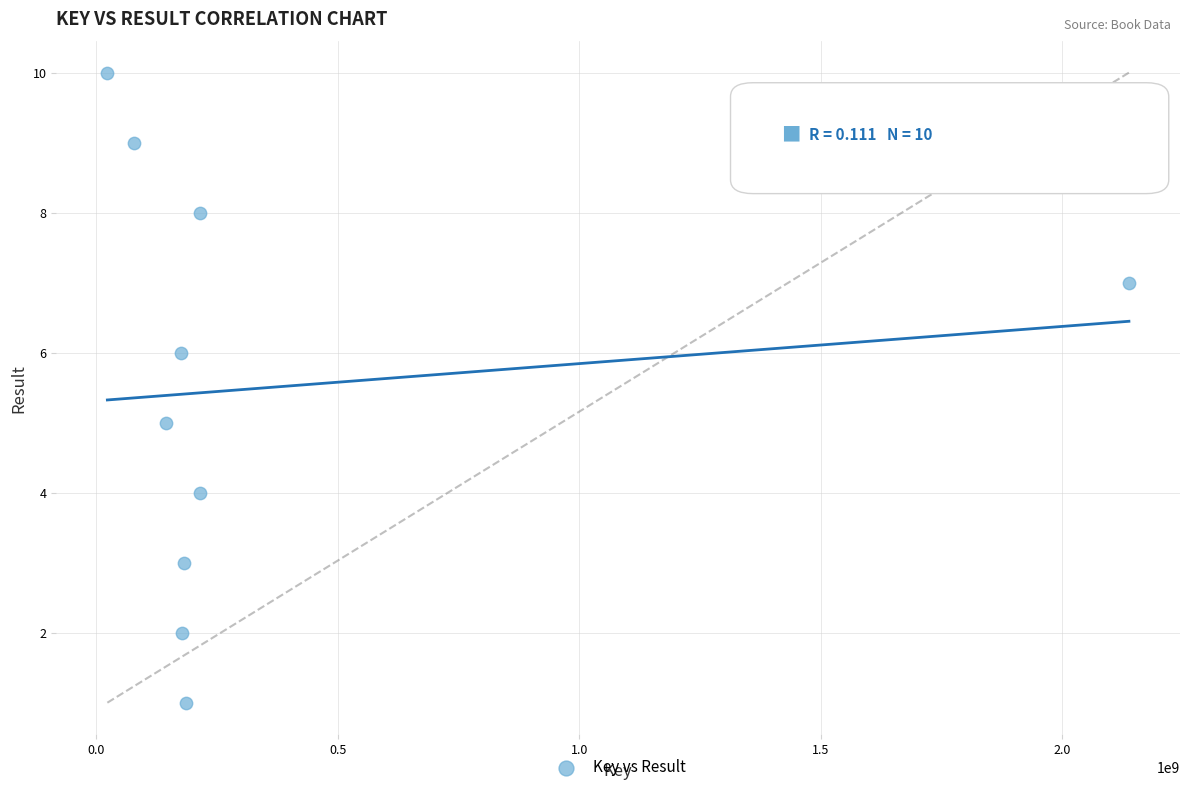

What is the average X value?

353047536